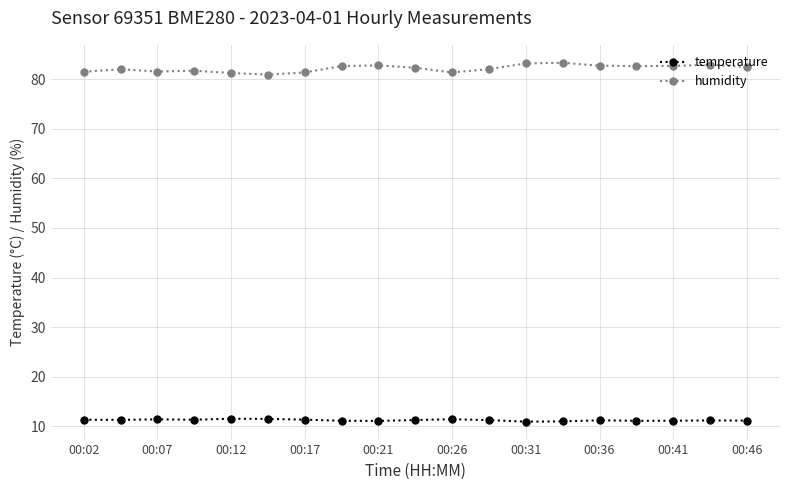

How many distinct data groups are displayed?

2